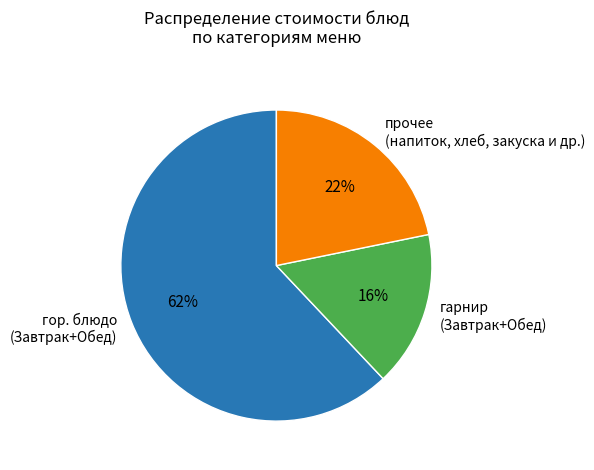

How many segments does this pie chart have?

3